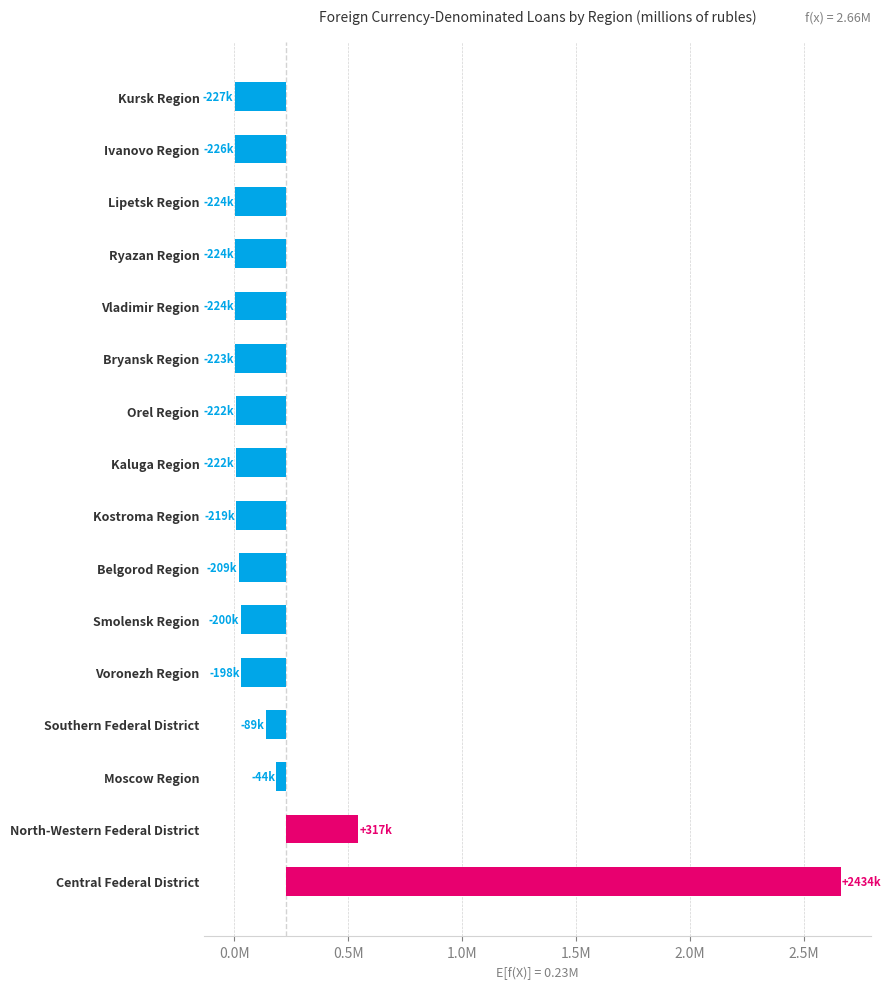

The chart shows a value of -101122 at Bryansk Region. True or false?

False